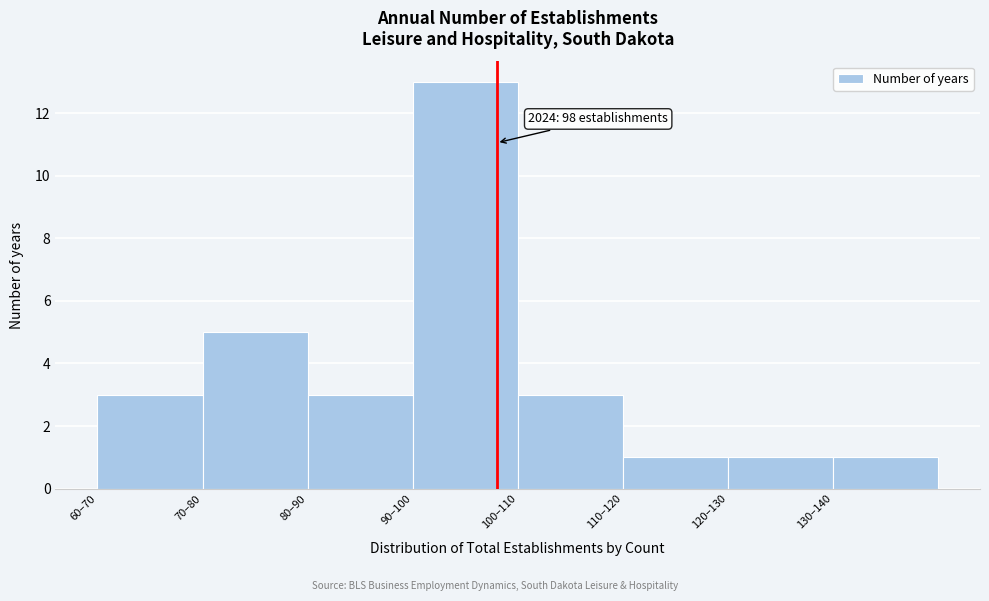

Reading left to right, list all the values displayed in this chart.

60–70=3	70–80=5	80–90=3	90–100=13	100–110=3	110–120=1	120–130=1	130–140=1